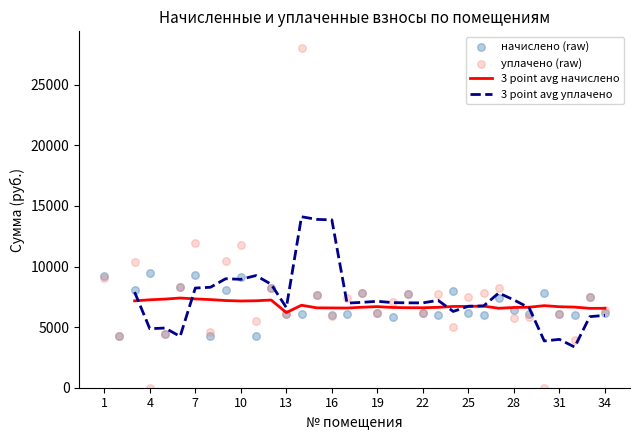

Which series reaches the maximum Y coordinate?

уплачено (raw)